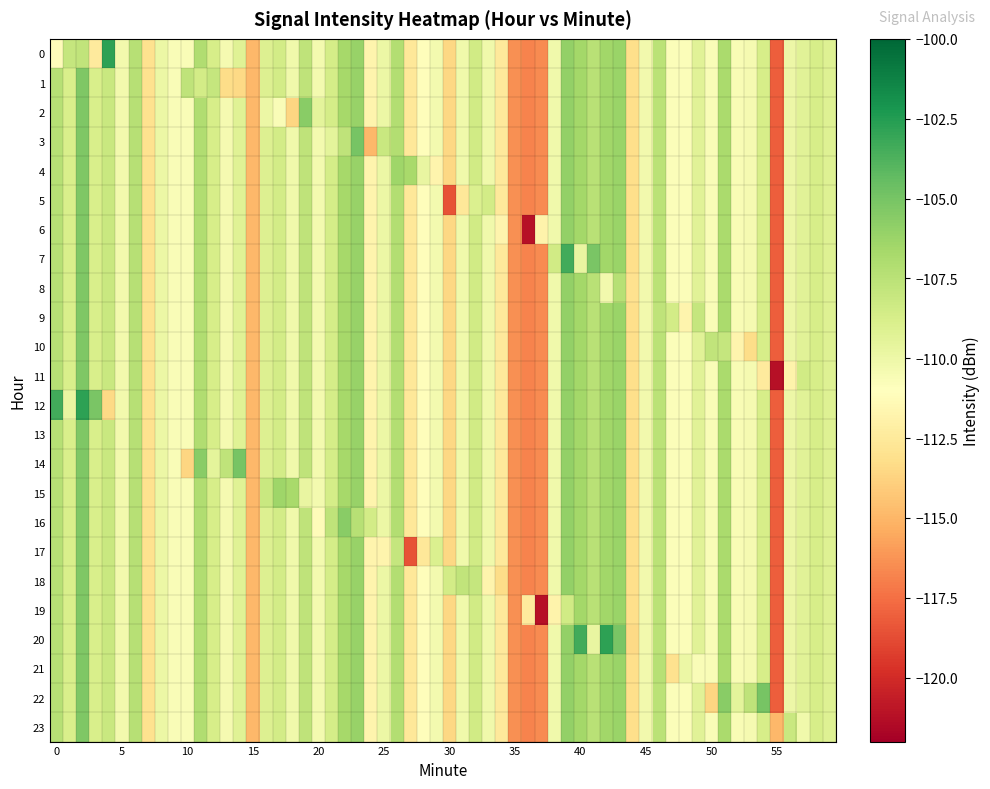

Count the number of data series in this chart.

24